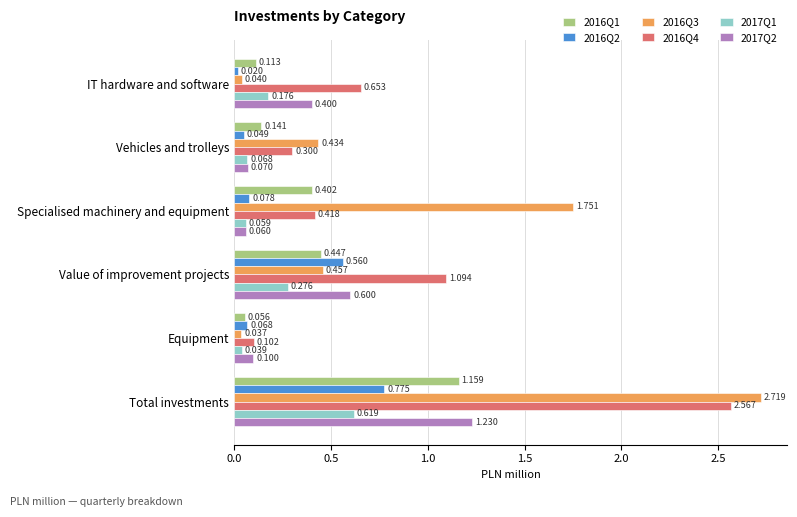

Where is 2017Q1 nearest to the value 0?

Equipment